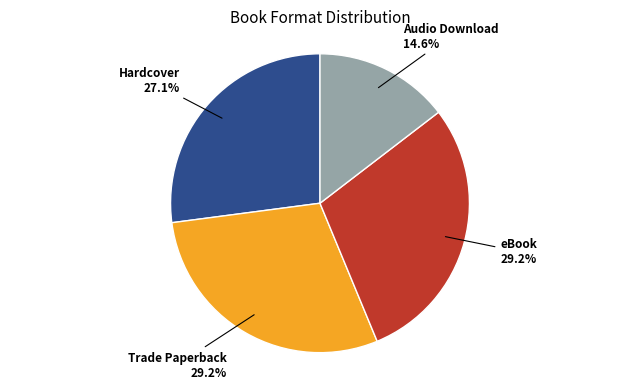

What percentage is the Trade Paperback slice, to the nearest percent?

29%